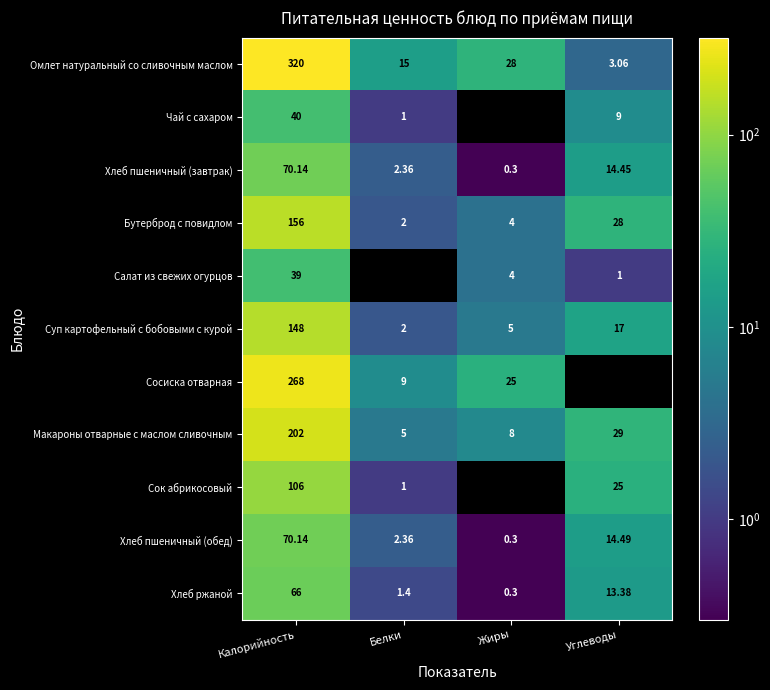

Which category has the highest value in the Суп картофельный с бобовыми с курой series?

Калорийность